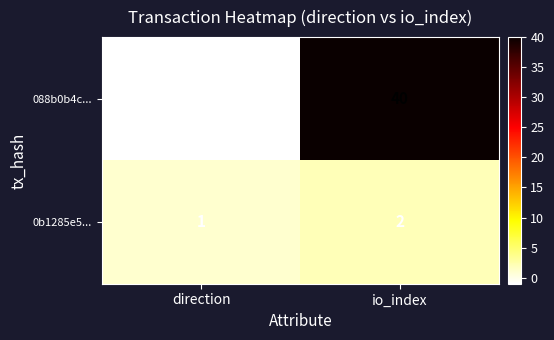

Which series has the widest spread of values?

088b0b4c...